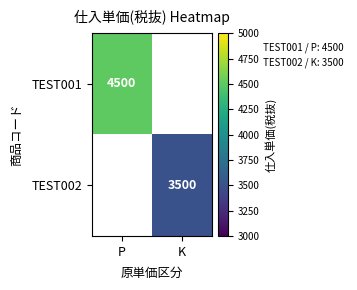

The TEST001 series shows 2627 at P. True or false?

False